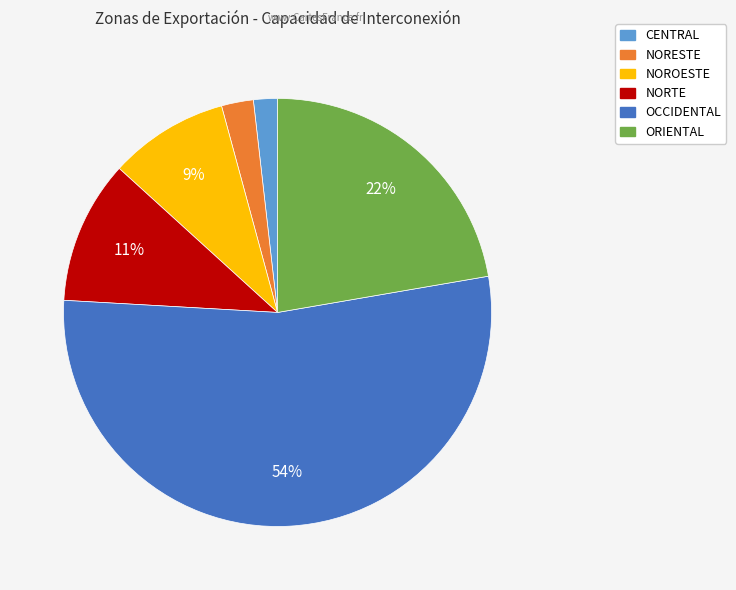

Count the number of slices in the pie.

6